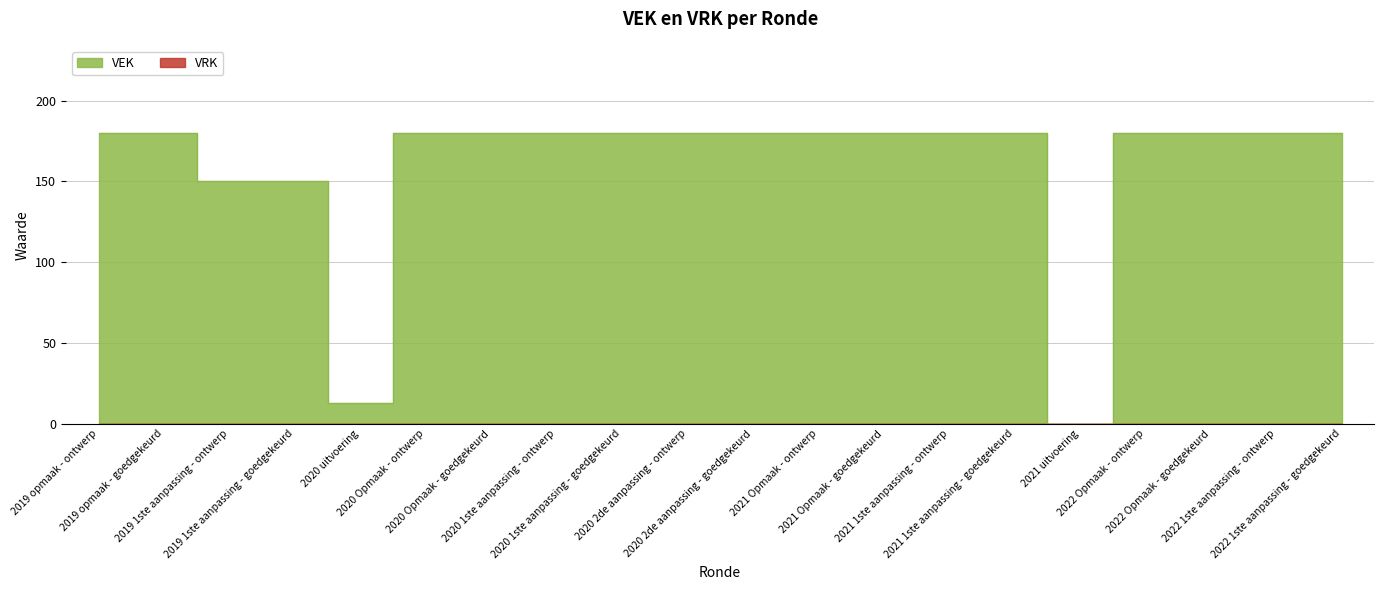

Where is the first local minimum?

2020 uitvoering